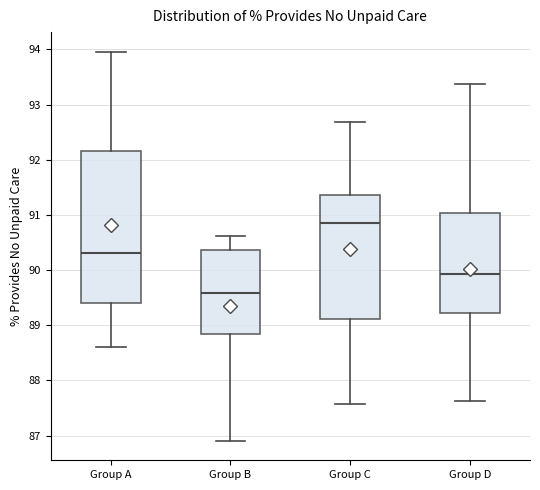

Where does the median line of the box for Group D sit on the y-axis? The values are not printed on the chart, so give them approximately, as read against the axis.

89.9